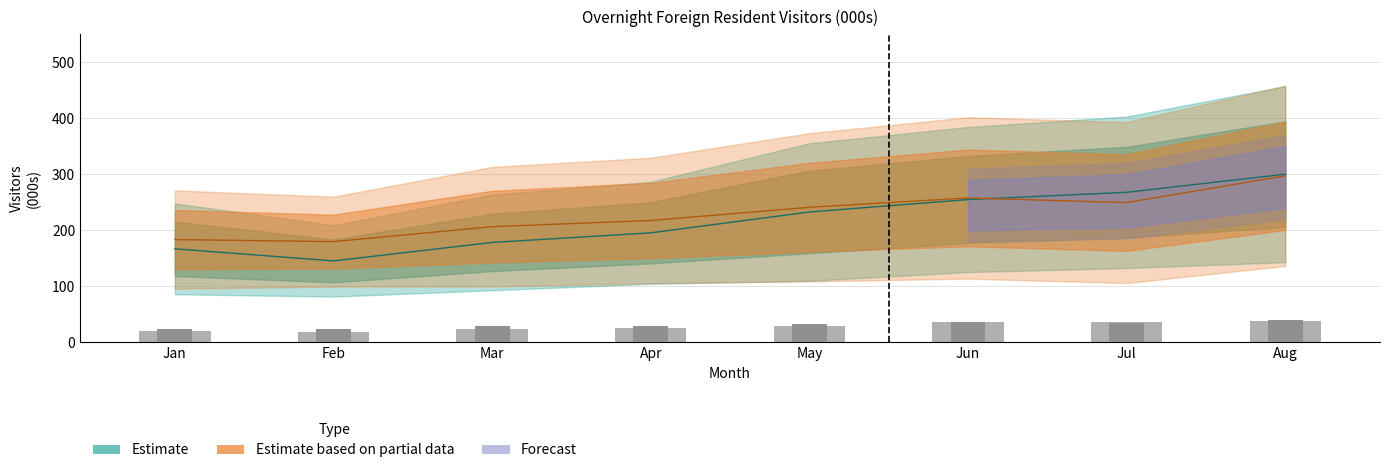

What is the minimum value shown in the chart?

20.1